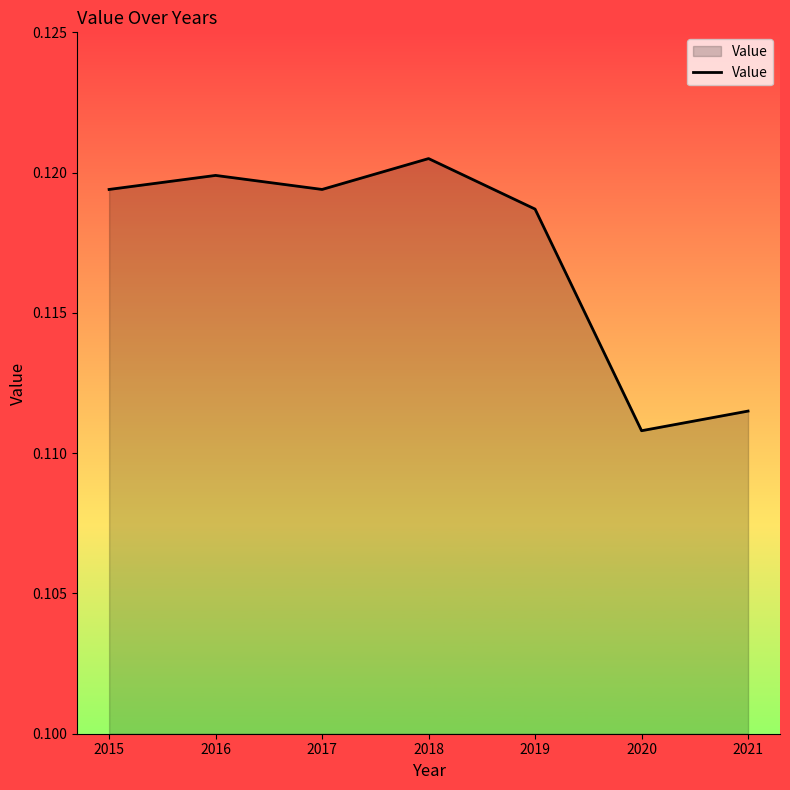

What is the sum of all values?

0.8